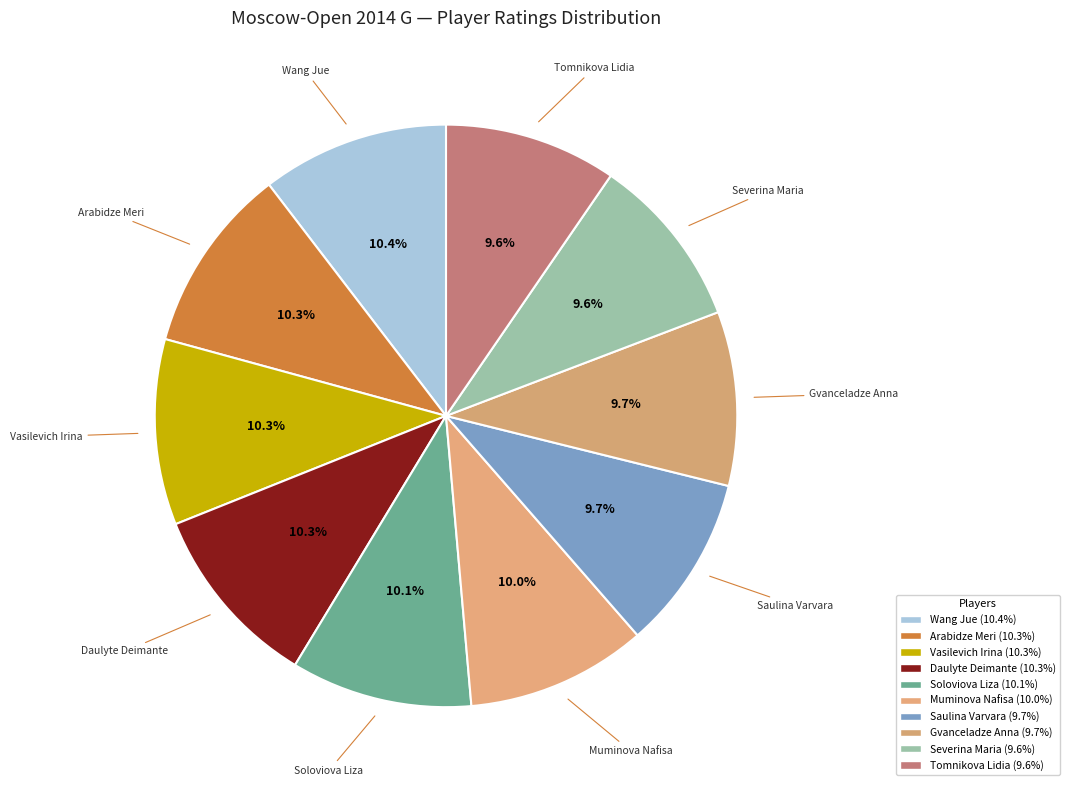

Is it true that Tomnikova Lidia is 10% of the pie?

True